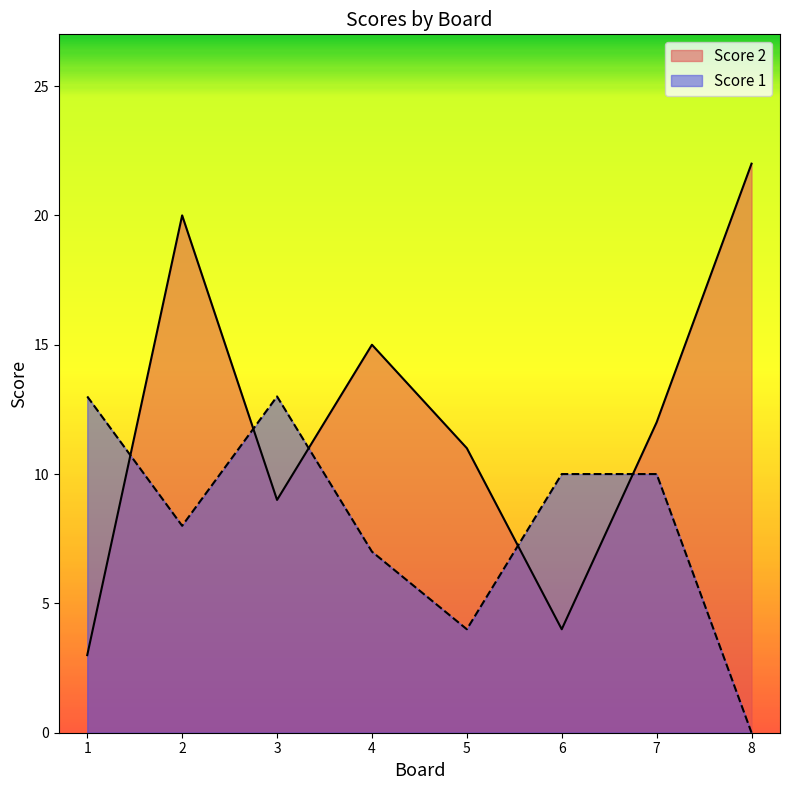

At which category does Score 2 reach its first local valley?

3